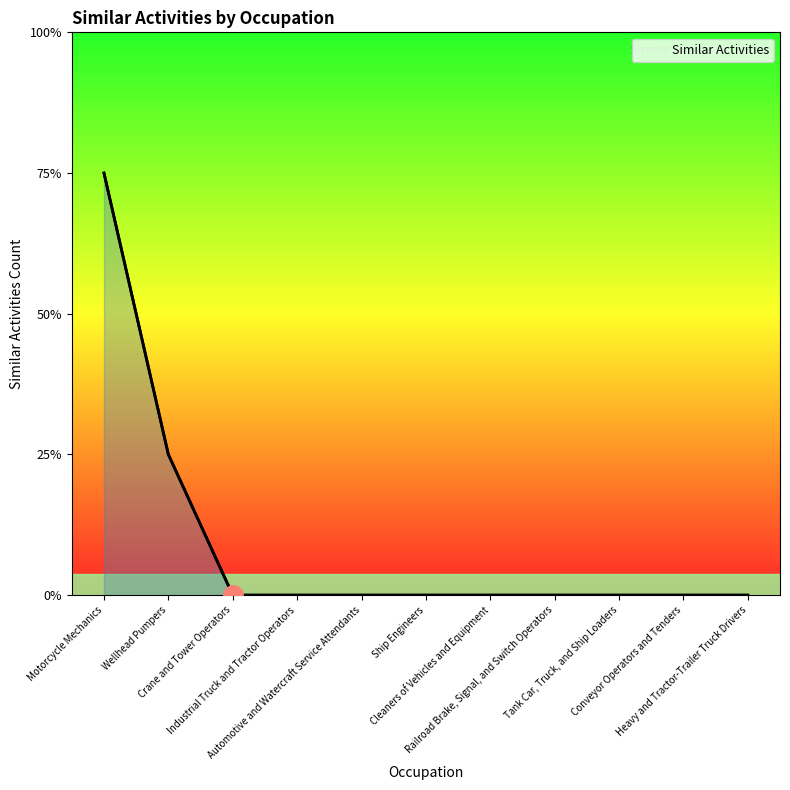

At which category does the chart reach its peak across all series?

Motorcycle Mechanics